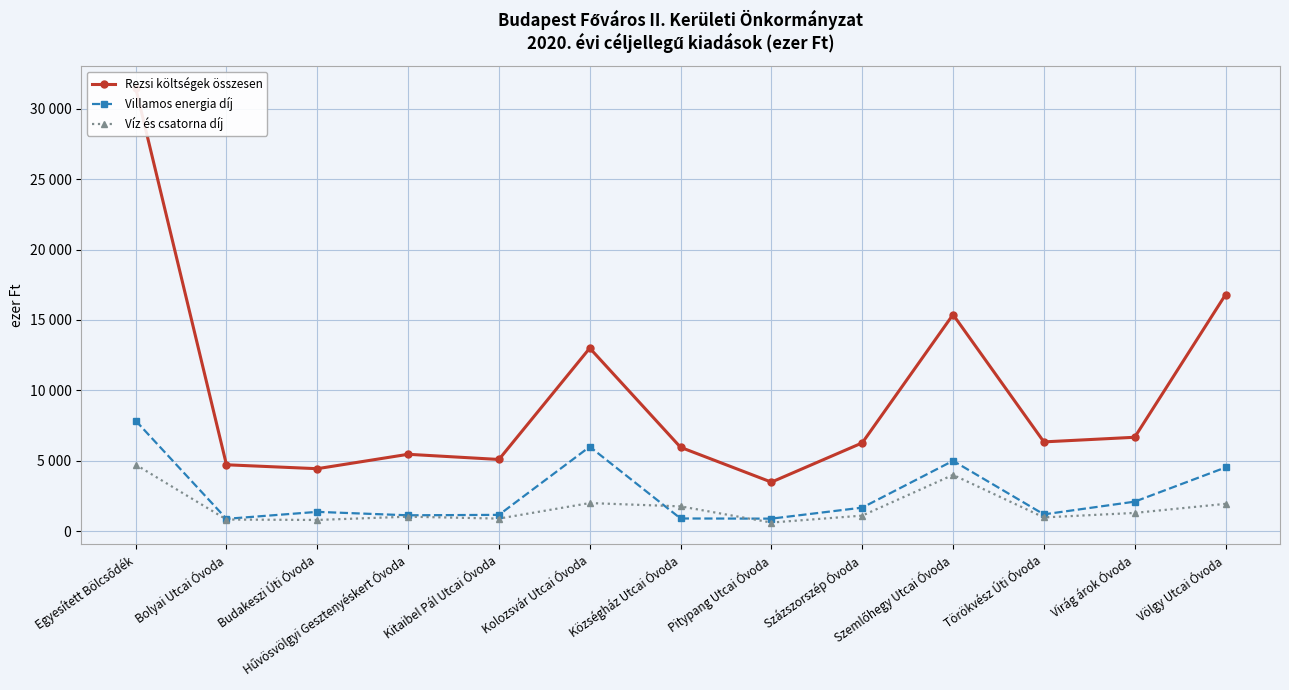

After their last crossing, which series has the higher values: Villamos energia díj or Víz és csatorna díj?

Villamos energia díj